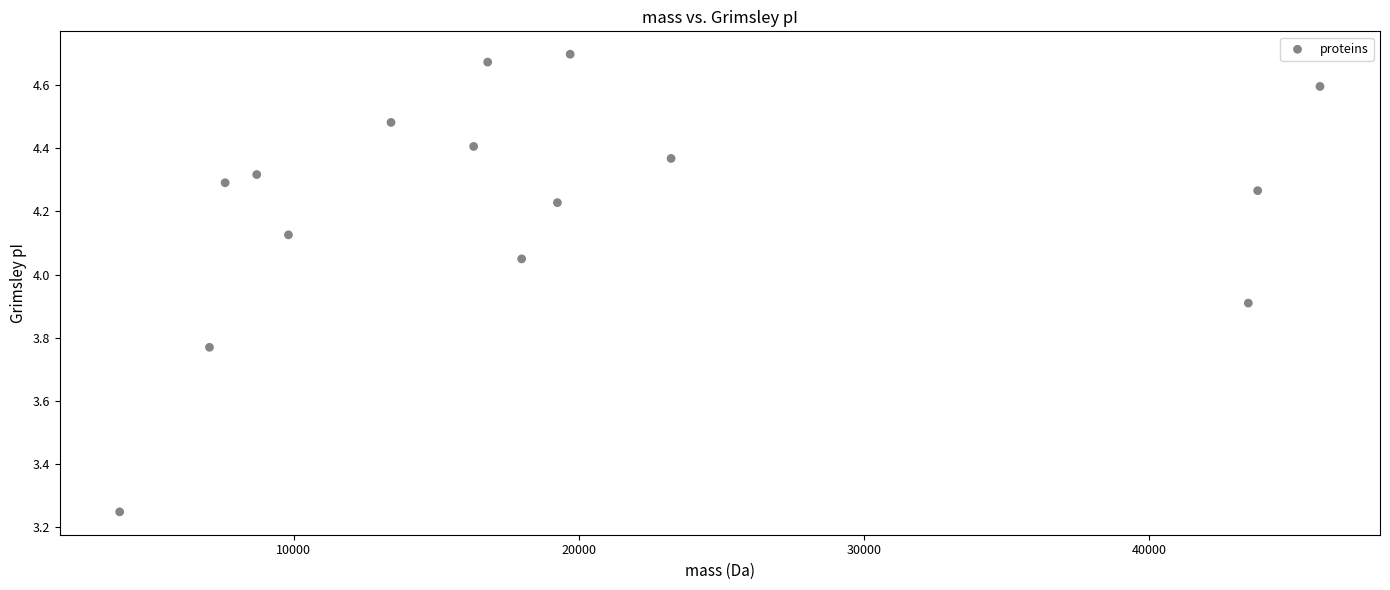

What is the range of Y values (max minus min)?

1.4